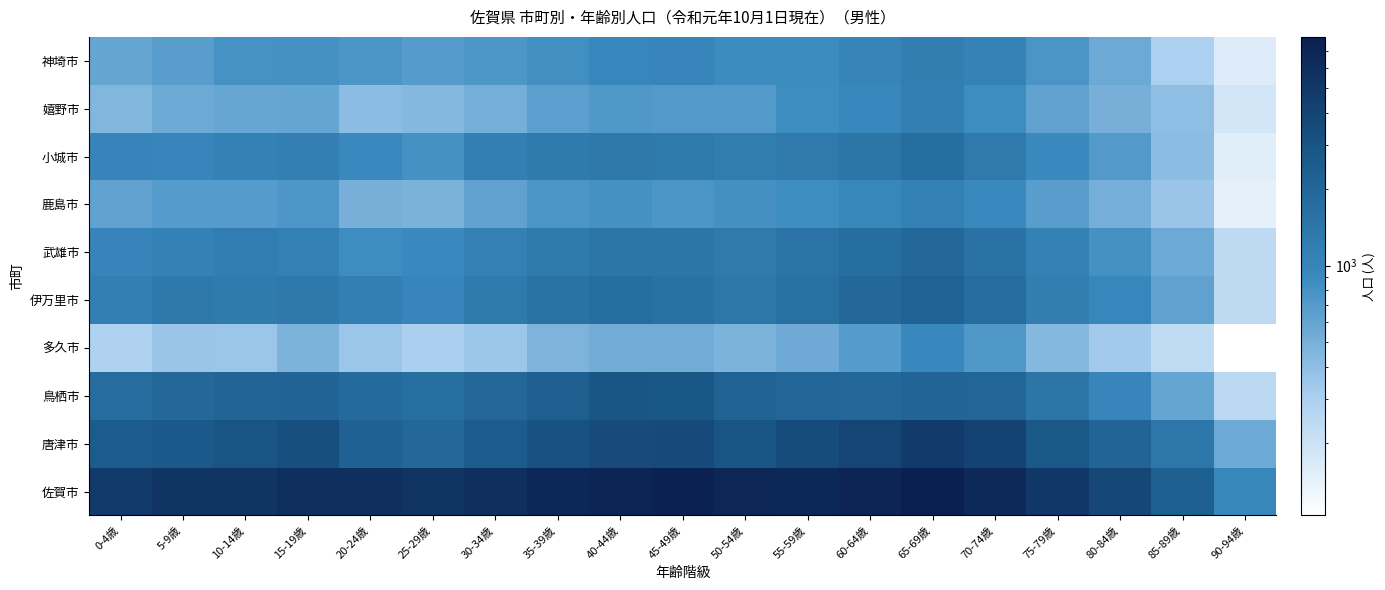

Reading left to right, what are all the values shown in this chart?

佐賀市: 0-4歳=5005	5-9歳=5467	10-14歳=5405	15-19歳=6017	20-24歳=5954	25-29歳=5419	30-34歳=5869	35-39歳=6786	40-44歳=7294	45-49歳=7747	50-54歳=6986	55-59歳=6803	60-64歳=7136	65-69歳=7957	70-74歳=6695	75-79歳=5149	80-84歳=3785	85-89歳=2408	90-94歳=978
唐津市: 0-4歳=2534	5-9歳=2708	10-14歳=3014	15-19歳=3278	20-24歳=2304	25-29歳=1943	30-34歳=2560	35-39歳=3089	40-44歳=3529	45-49歳=3617	50-54歳=3028	55-59歳=3493	60-64歳=3972	65-69歳=4713	70-74歳=4043	75-79歳=2768	80-84歳=2142	85-89歳=1428	90-94歳=562
鳥栖市: 0-4歳=1785	5-9歳=1930	10-14歳=2134	15-19歳=2161	20-24歳=1865	25-29歳=1683	30-34歳=1982	35-39歳=2381	40-44歳=2889	45-49歳=2845	50-54歳=2212	55-59歳=2024	60-64歳=1952	65-69歳=2099	70-74歳=2034	75-79歳=1471	80-84歳=1016	85-89歳=599	90-94歳=253
多久市: 0-4歳=292	5-9歳=361	10-14歳=353	15-19歳=482	20-24歳=354	25-29歳=307	30-34歳=348	35-39歳=472	40-44歳=535	45-49歳=531	50-54歳=484	55-59歳=555	60-64歳=698	65-69歳=952	70-74歳=738	75-79歳=444	80-84歳=330	85-89歳=233	90-94歳=104
伊万里市: 0-4歳=1164	5-9歳=1367	10-14歳=1298	15-19歳=1376	20-24歳=1170	25-29歳=1016	30-34歳=1304	35-39歳=1588	40-44歳=1716	45-49歳=1612	50-54歳=1425	55-59歳=1637	60-64歳=1922	65-69歳=2209	70-74歳=1778	75-79歳=1206	80-84歳=968	85-89歳=637	90-94歳=242
武雄市: 0-4歳=1032	5-9歳=1114	10-14歳=1247	15-19歳=1140	20-24歳=875	25-29歳=929	30-34歳=1151	35-39歳=1319	40-44歳=1476	45-49歳=1447	50-54歳=1330	55-59歳=1529	60-64歳=1721	65-69歳=1961	70-74歳=1557	75-79歳=1132	80-84歳=818	85-89歳=563	90-94歳=242
鹿島市: 0-4歳=619	5-9歳=704	10-14歳=699	15-19歳=750	20-24歳=506	25-29歳=494	30-34歳=636	35-39歳=757	40-44歳=811	45-49歳=760	50-54歳=830	55-59歳=870	60-64歳=980	65-69歳=1138	70-74歳=933	75-79歳=677	80-84歳=514	85-89歳=363	90-94歳=146
小城市: 0-4歳=1029	5-9歳=1021	10-14歳=1100	15-19歳=1169	20-24歳=937	25-29歳=820	30-34歳=1169	35-39歳=1289	40-44歳=1362	45-49歳=1316	50-54歳=1231	55-59歳=1339	60-64歳=1481	65-69歳=1707	70-74歳=1324	75-79歳=940	80-84歳=716	85-89歳=415	90-94歳=155
嬉野市: 0-4歳=461	5-9歳=566	10-14歳=590	15-19歳=605	20-24歳=417	25-29歳=440	30-34歳=518	35-39歳=653	40-44歳=738	45-49歳=712	50-54歳=707	55-59歳=873	60-64歳=948	65-69歳=1159	70-74歳=876	75-79歳=631	80-84歳=507	85-89歳=398	90-94歳=182
神埼市: 0-4歳=600	5-9歳=672	10-14歳=797	15-19歳=812	20-24歳=757	25-29歳=695	30-34歳=747	35-39歳=849	40-44歳=968	45-49歳=1010	50-54歳=880	55-59歳=885	60-64歳=1056	65-69歳=1205	70-74歳=1082	75-79歳=776	80-84歳=559	85-89歳=301	90-94歳=159